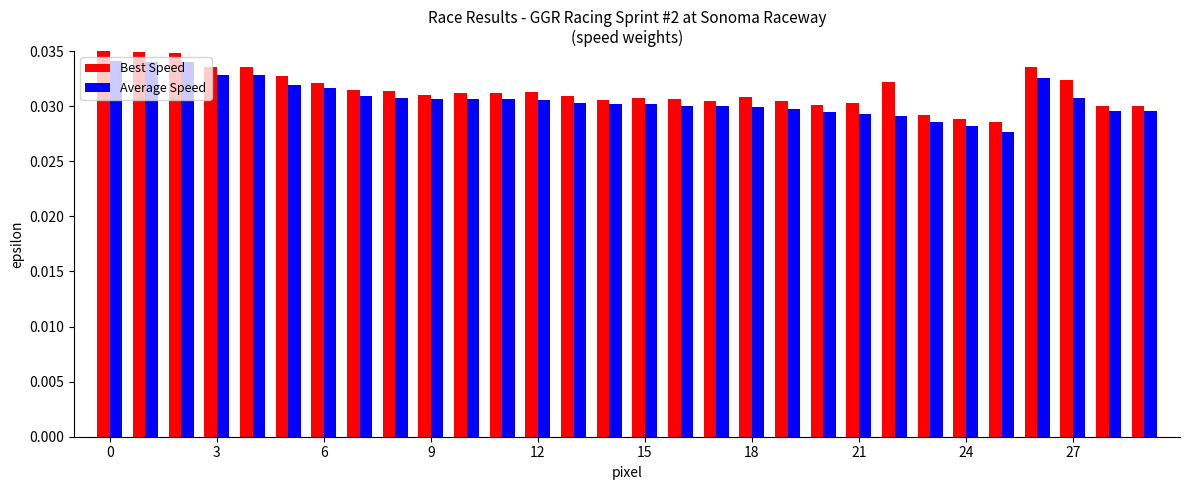

What are all the series names shown in the legend?

Best Speed, Average Speed